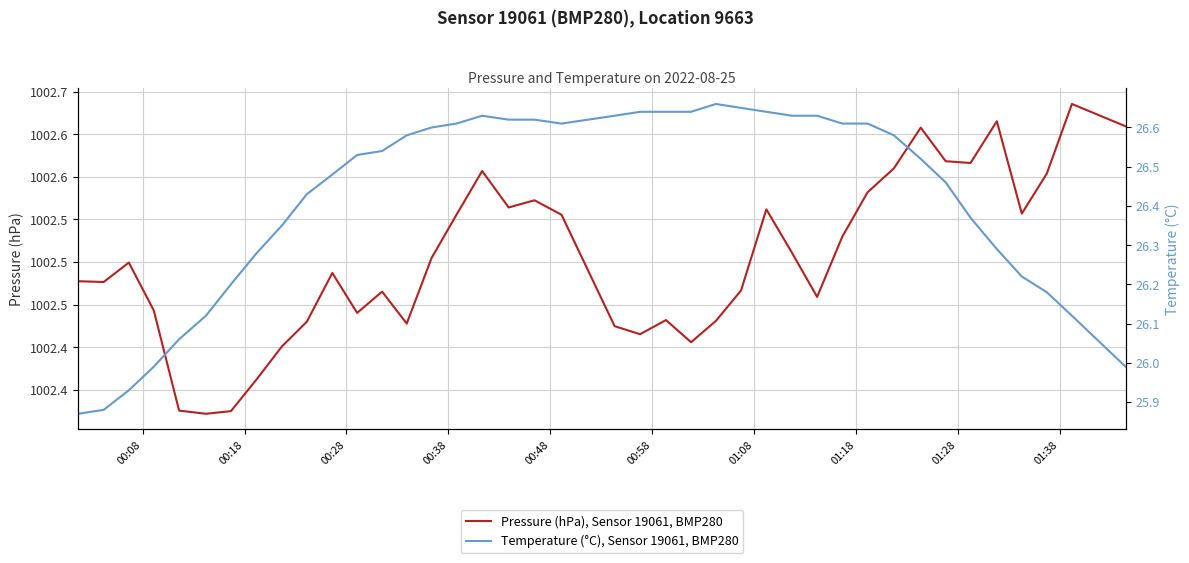

What is the average value of the Pressure (hPa), Sensor 19061, BMP280 series?

1002.5